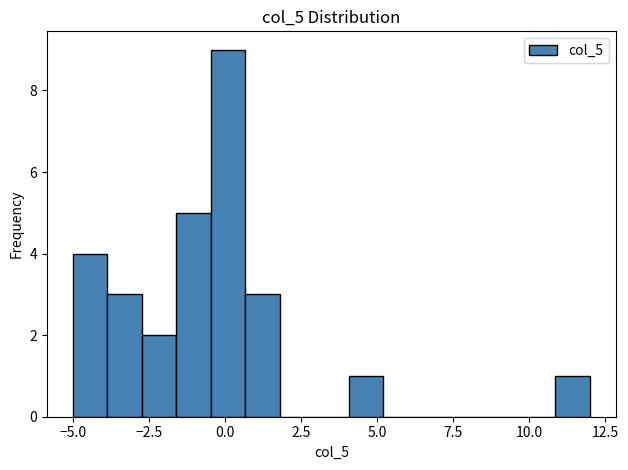

Around what value on the x-axis is the tallest bar? Give the approximate position of its centre, as read against the axis.

0.0